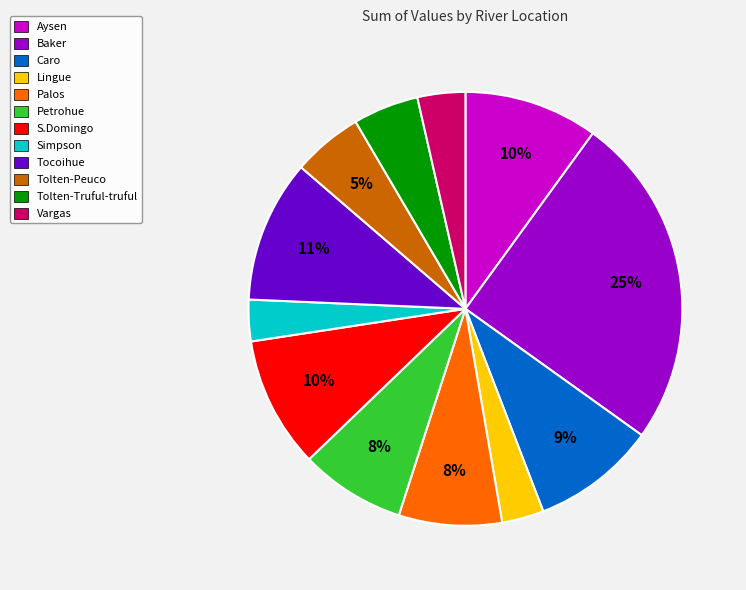

Does Aysen represent more than half of the total?

No